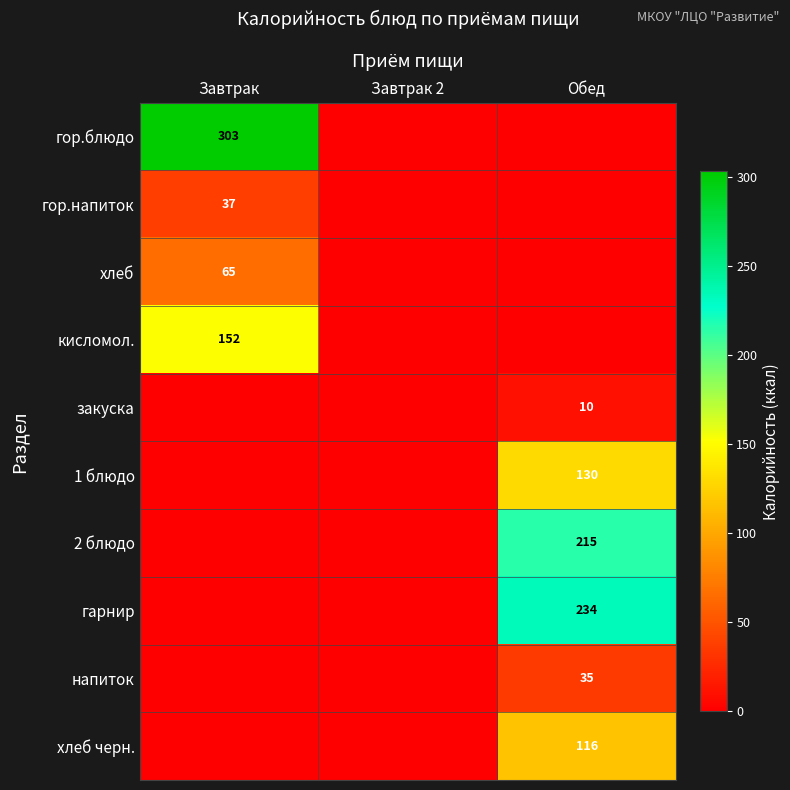

Is it true that 1 блюдо equals 66 at Обед?

False